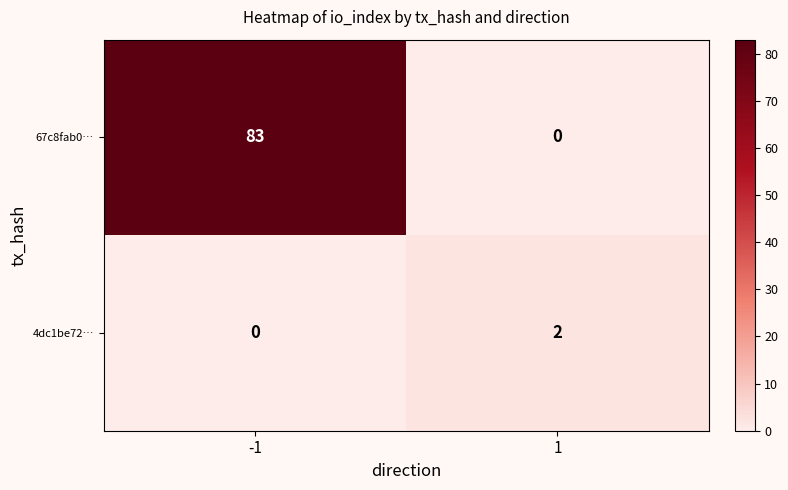

Reading left to right, extract all data points from this chart.

67c8fab0…: -1=83	1=0
4dc1be72…: -1=0	1=2